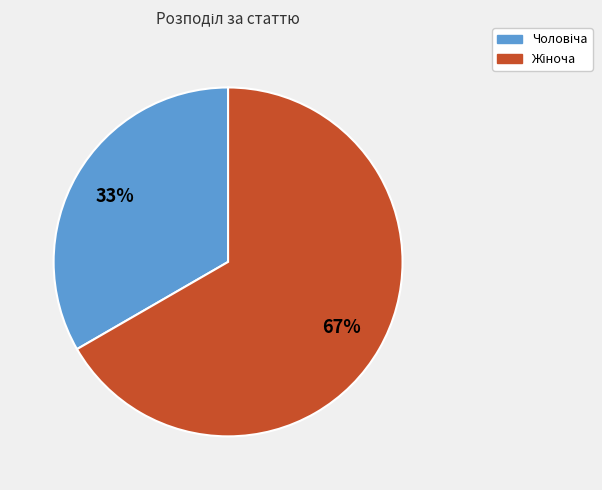

To the nearest percent, what is the average slice percentage?

50%